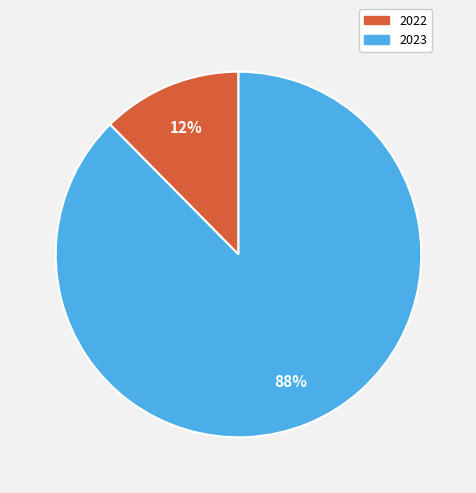

To the nearest percent, what percentage of the pie is 2023?

88%